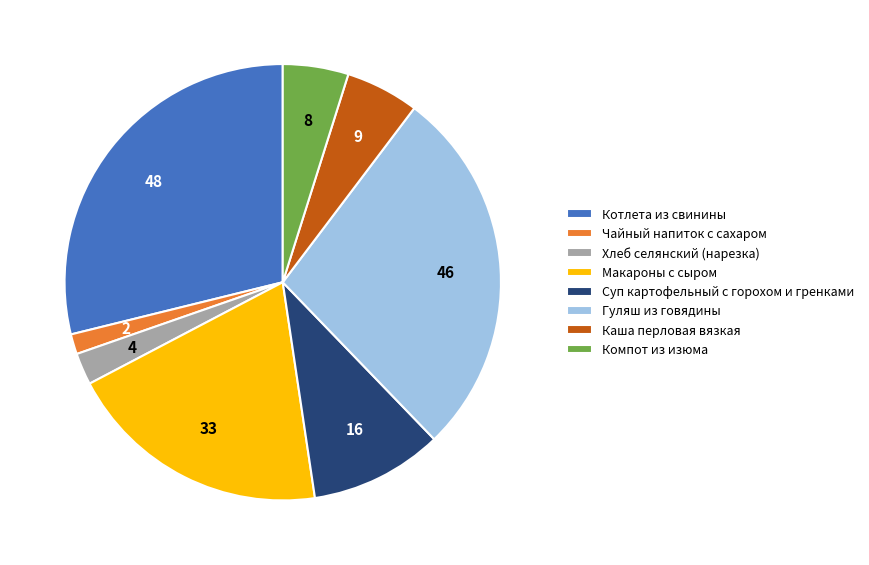

Is it true that Суп картофельный с горохом и гренками is 1% of the pie?

False